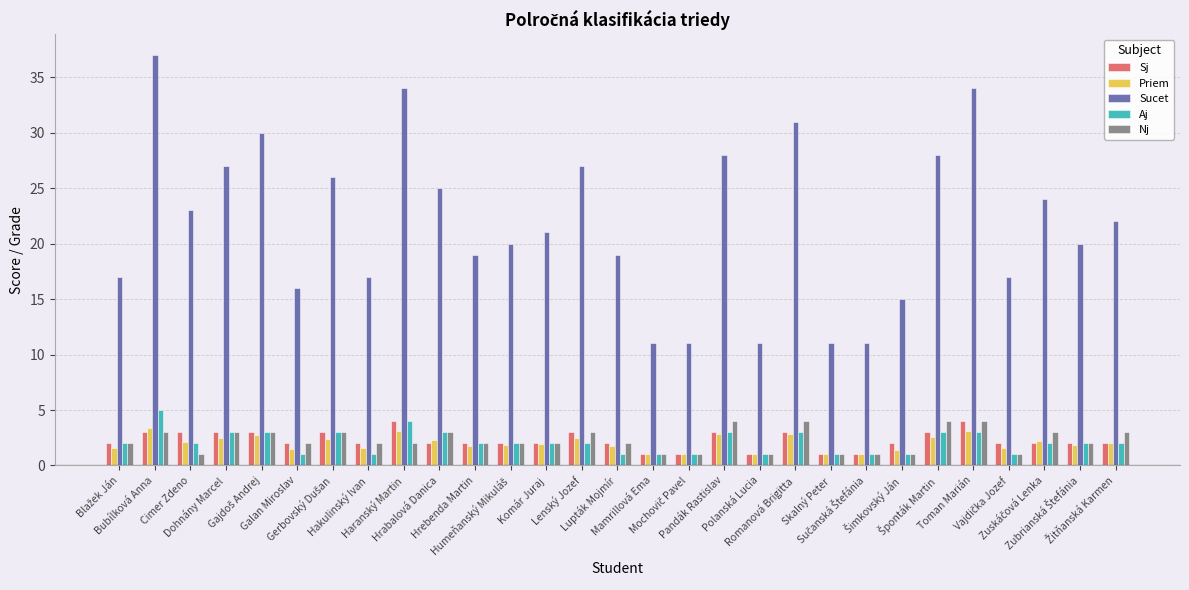

What is the difference between the second highest and second lowest values in the Sucet series?

23.0